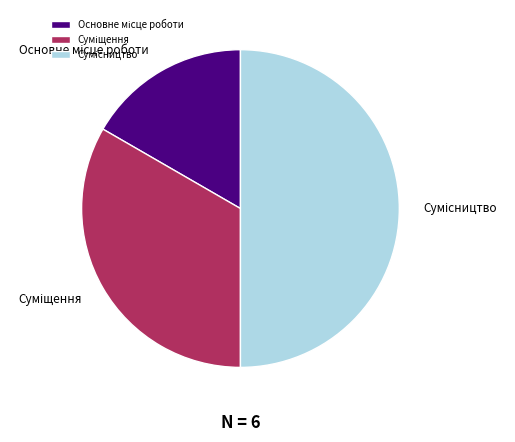

How many slices are in this pie chart?

3